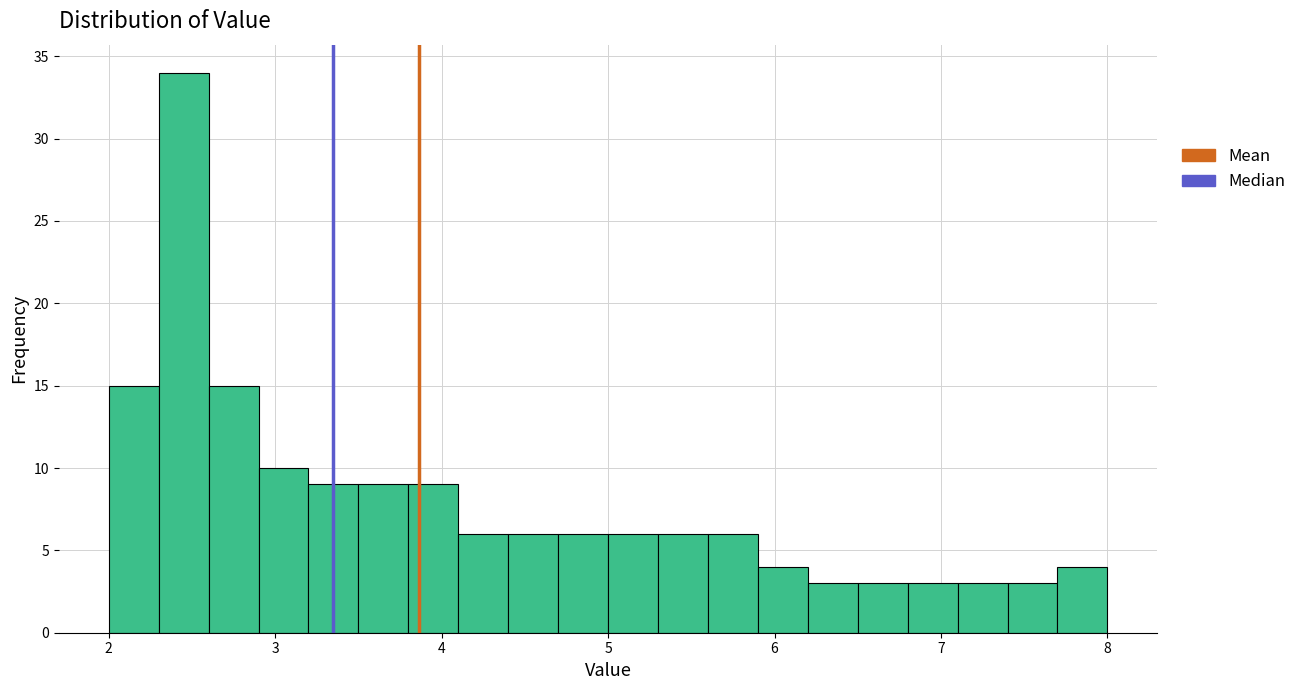

Around what value on the x-axis is the tallest bar? Give the approximate position of its centre, as read against the axis.

2.5